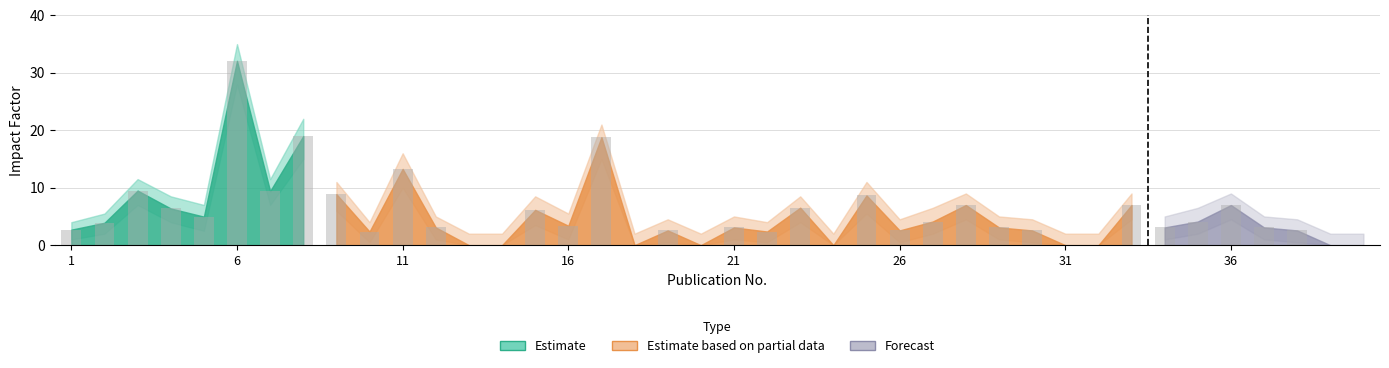

What is the sum of all values?

213.3